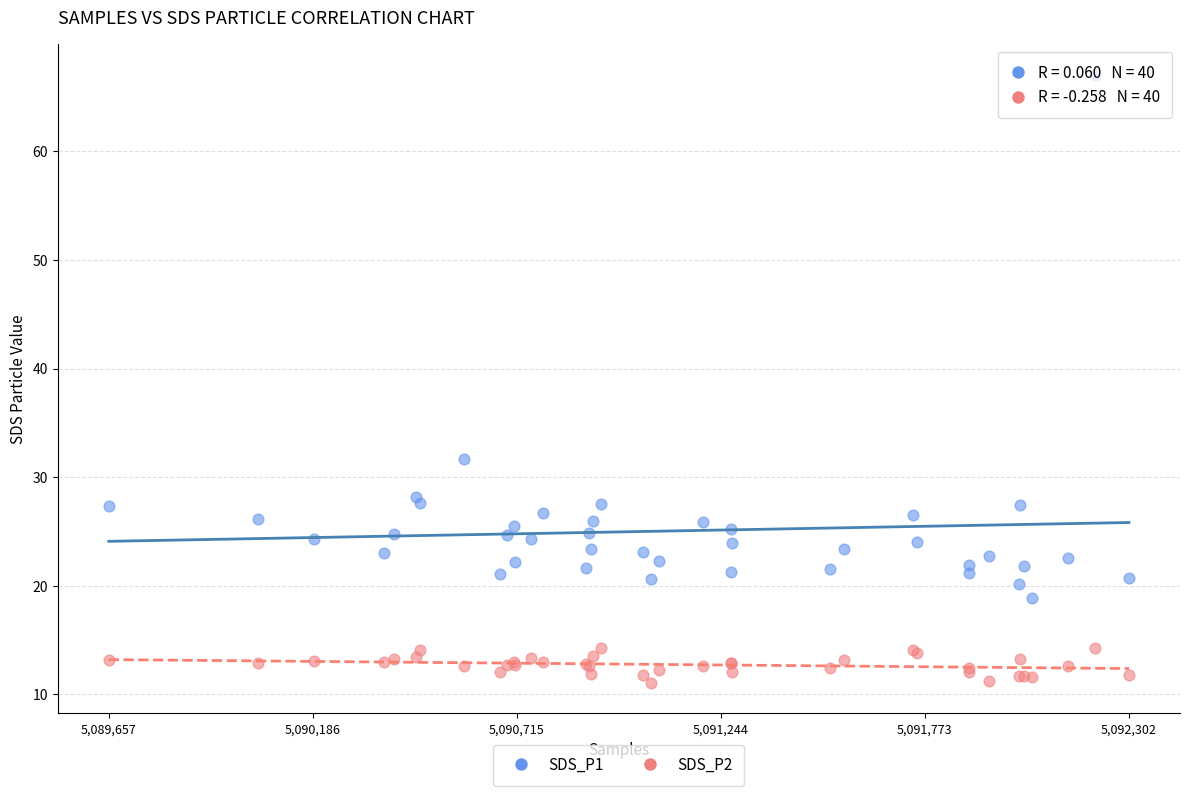

Across all series, what Y value is closest to 39?

31.6